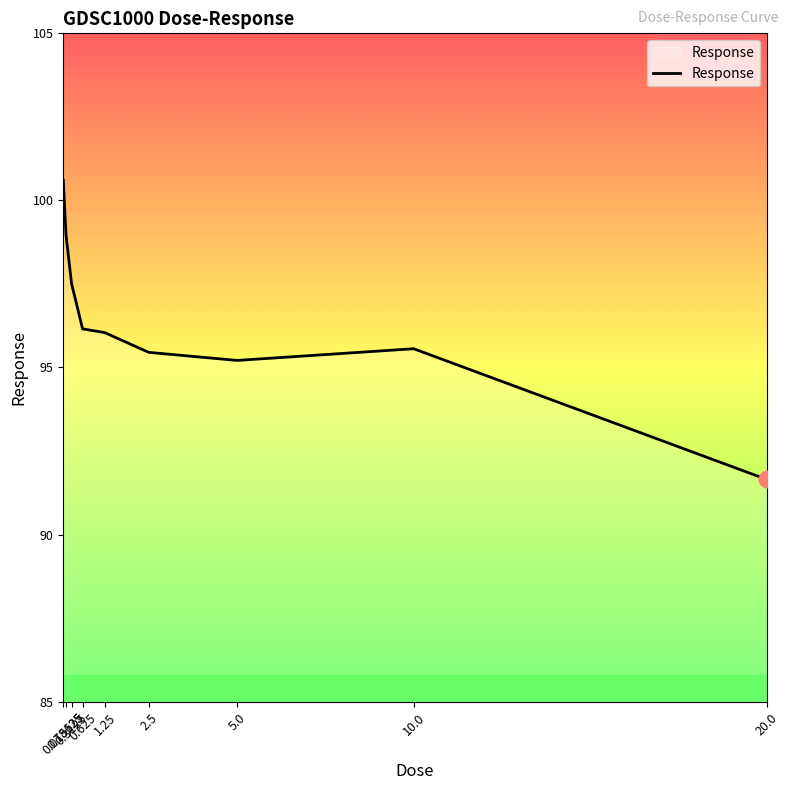

What is the minimum value shown in the chart?

91.6